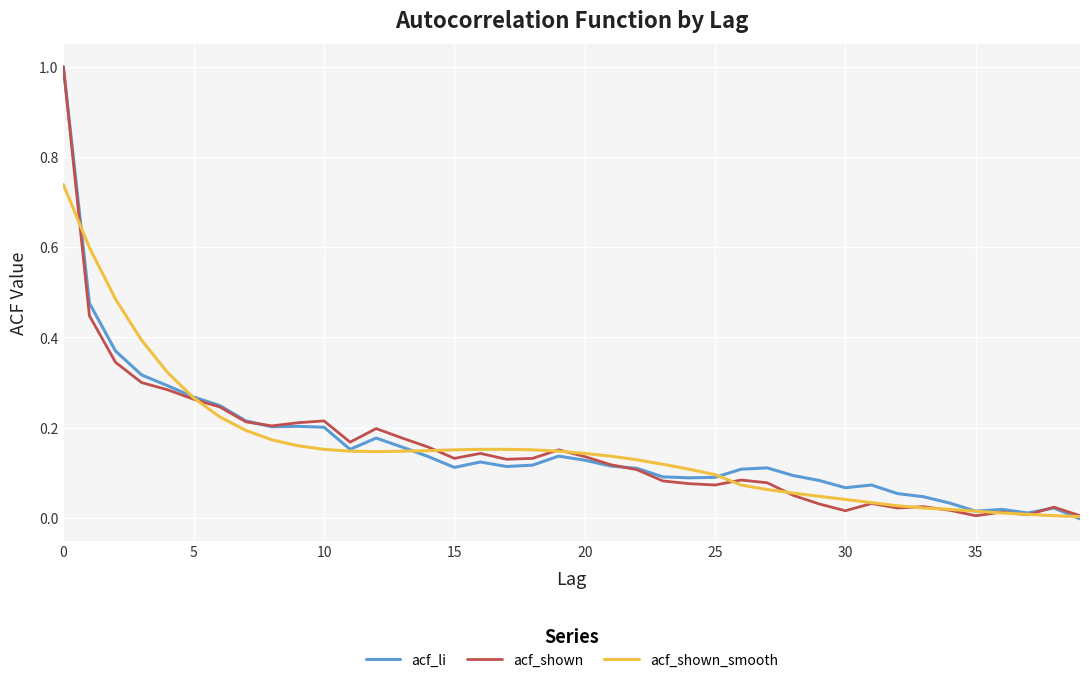

How many interior local peaks does the acf_li series have?

8